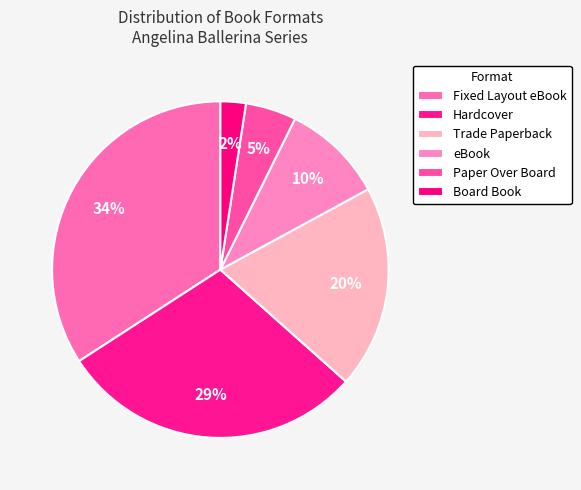

Is it true that Trade Paperback is 33% of the pie?

False